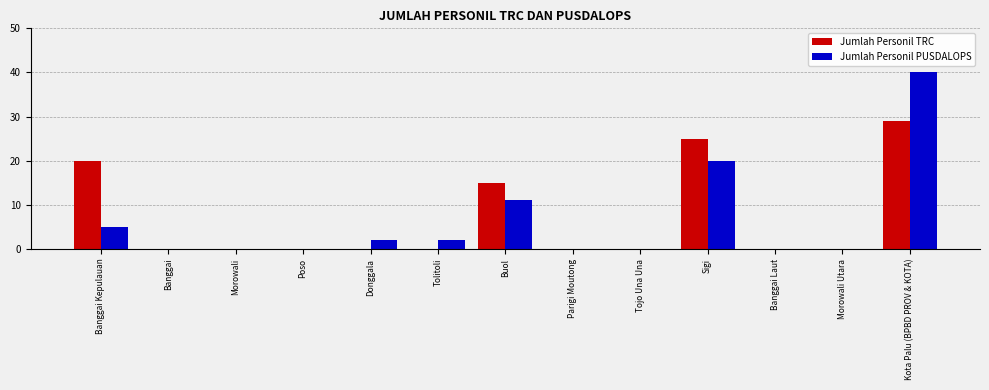

Between Tojo Una Una and Kota Palu (BPBD PROV & KOTA), which series saw the biggest shift?

Jumlah Personil PUSDALOPS